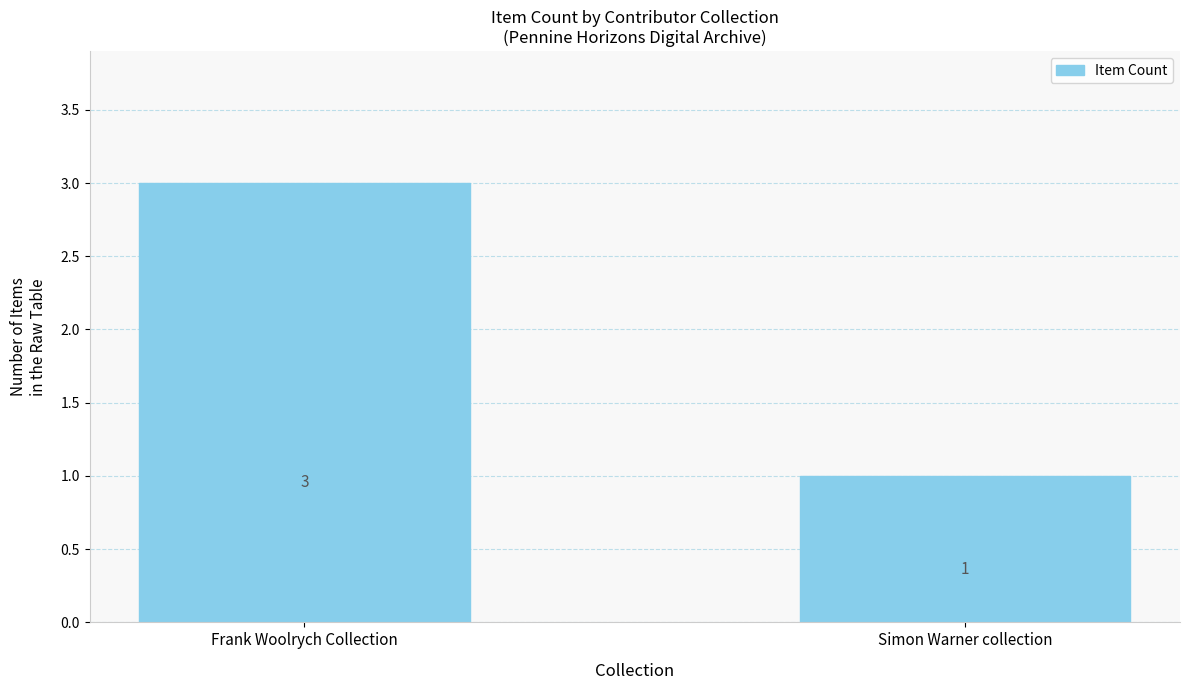

Is it true that the value at Frank Woolrych Collection is 5?

False